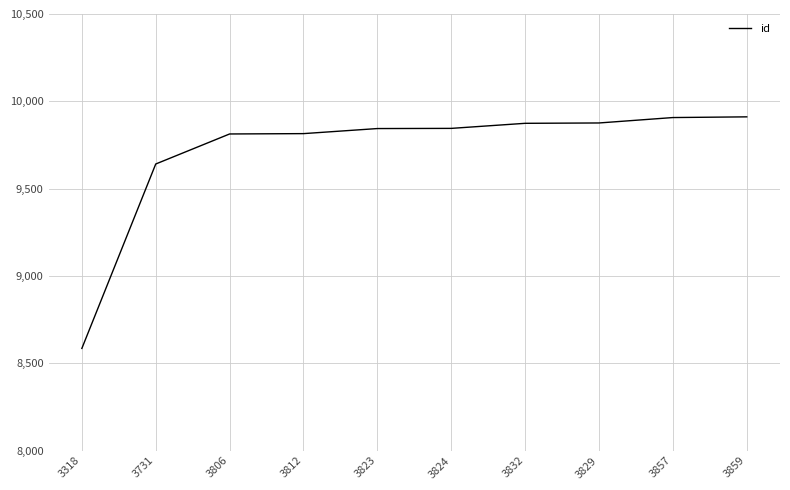

Read the value at 3806.

9813